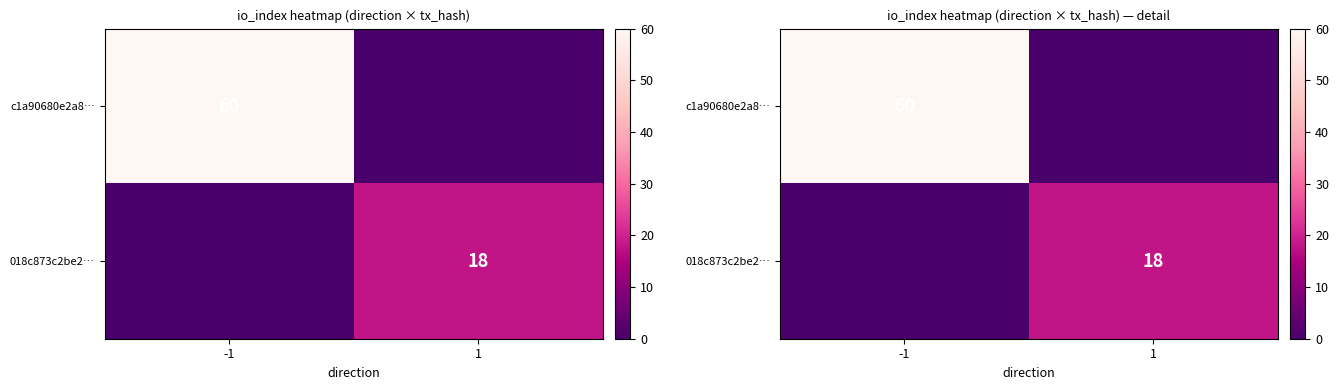

Which series has the widest spread of values?

c1a90680e2a8…